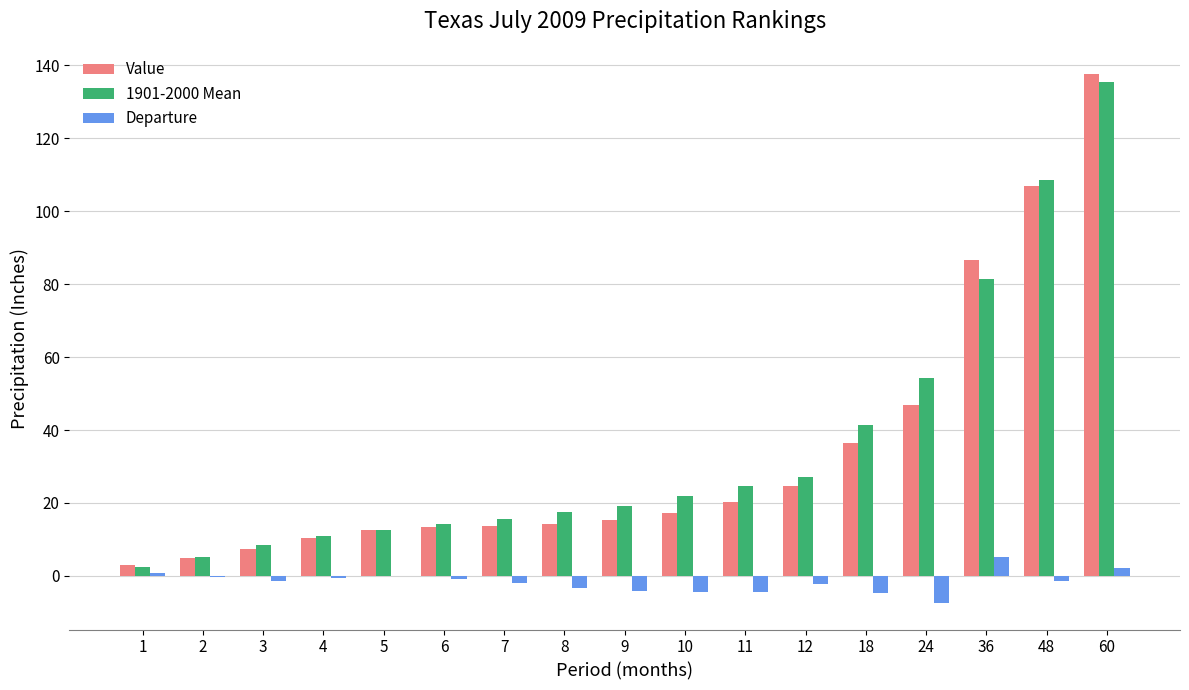

Between 6 and 36, which series saw the biggest shift?

Value